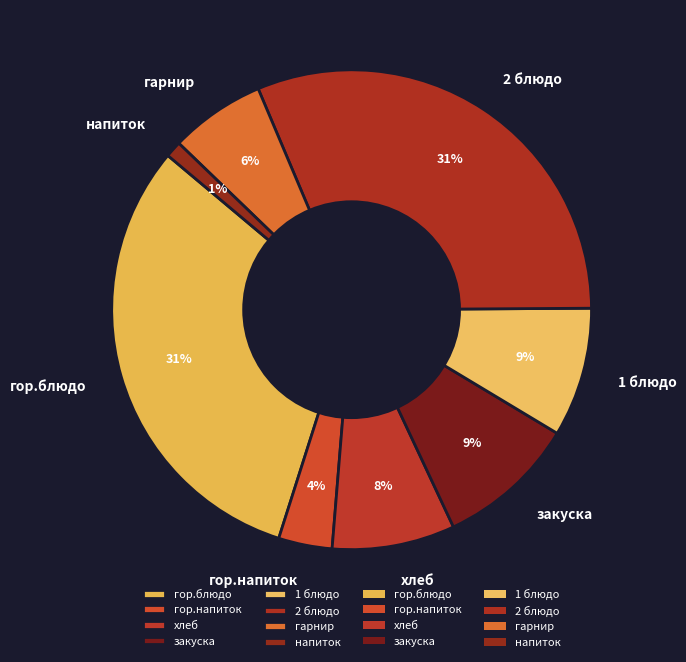

Between гор.напиток and гор.блюдо, which is larger?

гор.блюдо